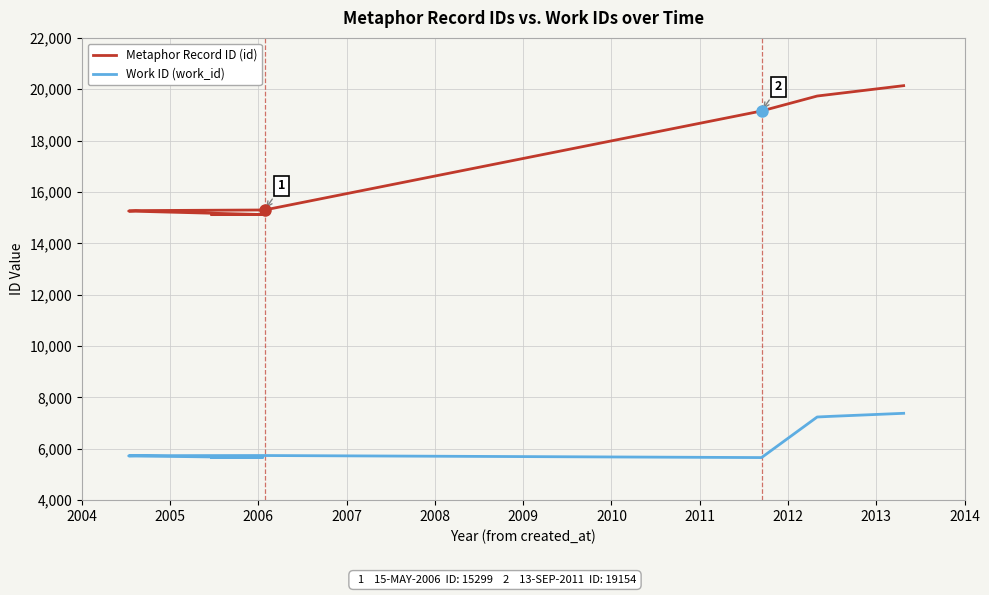

What is the average value of the Work ID (work_id) series?

6178